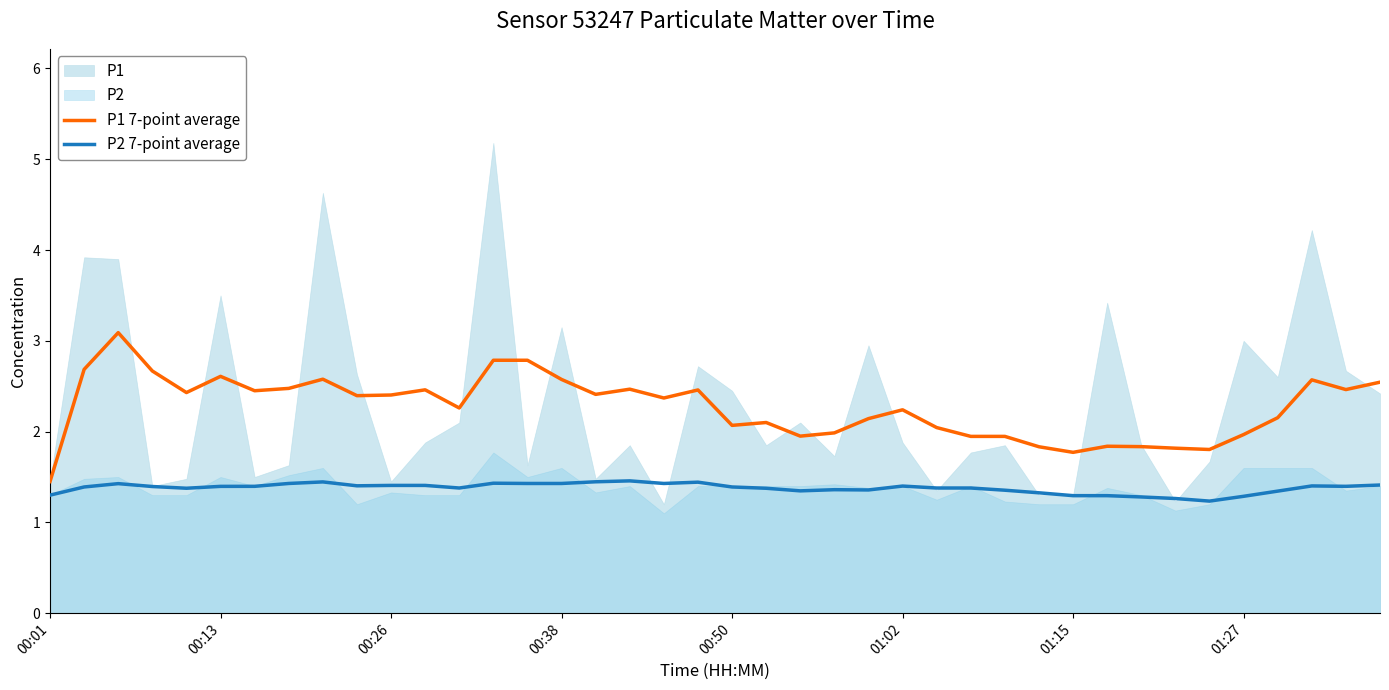

The value of P2 7-point average at 00:50 is 0.6. True or false?

False